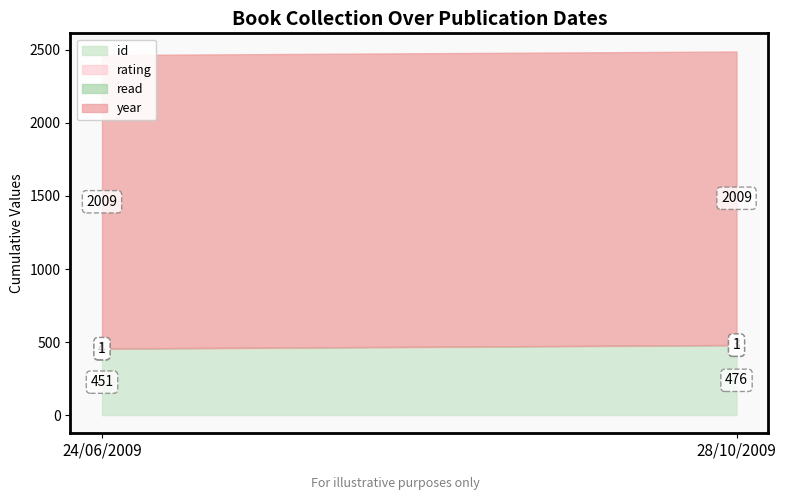

What value does the id series have at 28/10/2009, to the nearest 5?

475